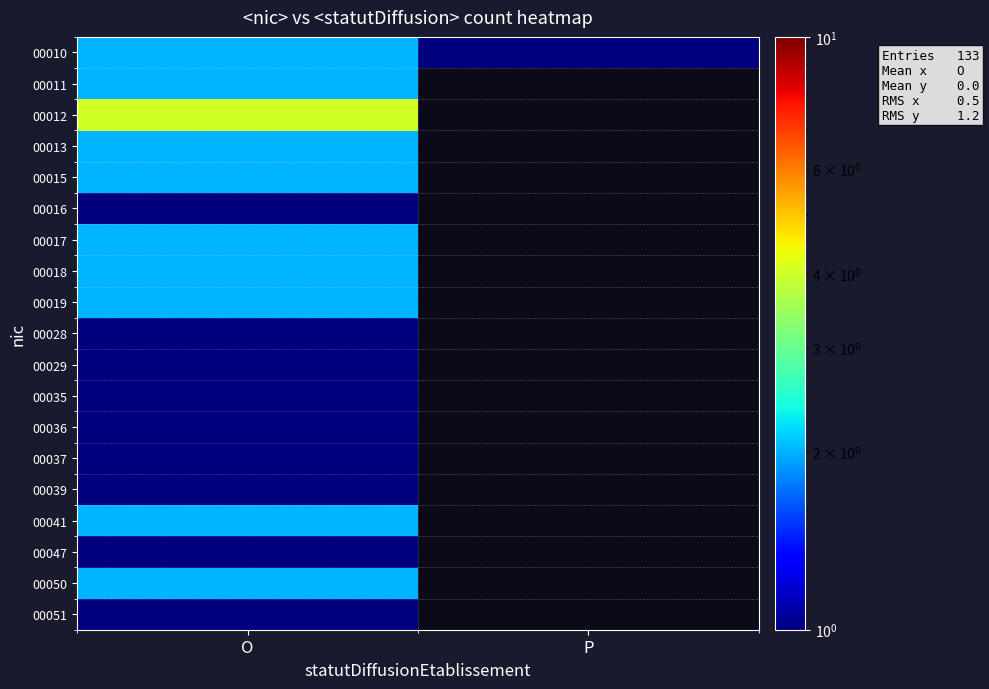

Between O and P, which is larger?

O